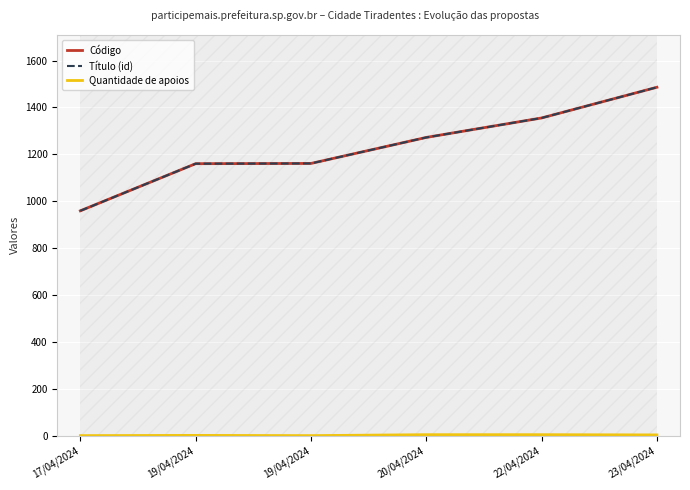

True or false: Quantidade de apoios and Título (id) intersect in this chart.

False